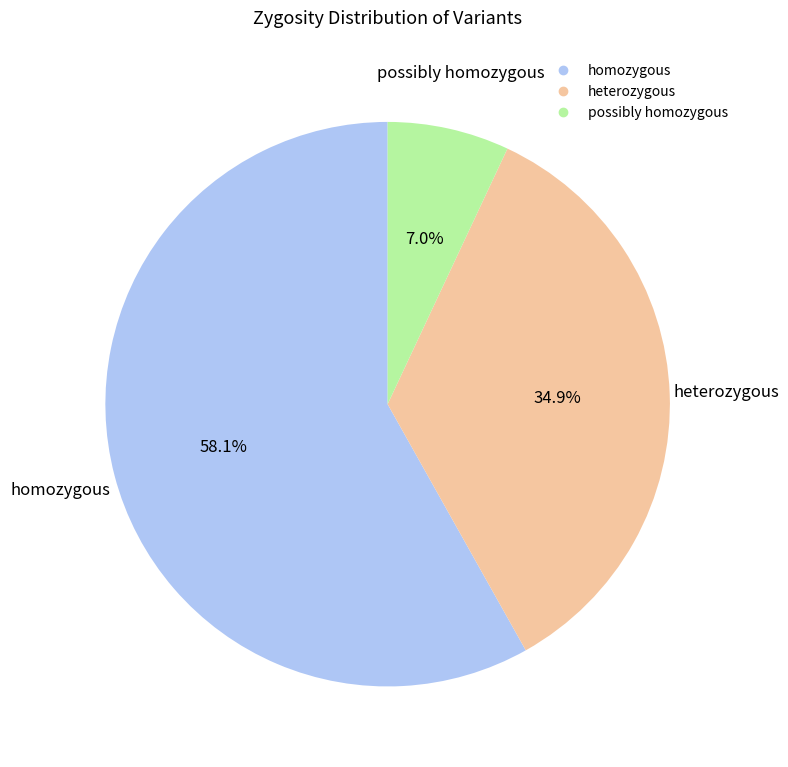

The possibly homozygous slice represents 7% of the pie. True or false?

True